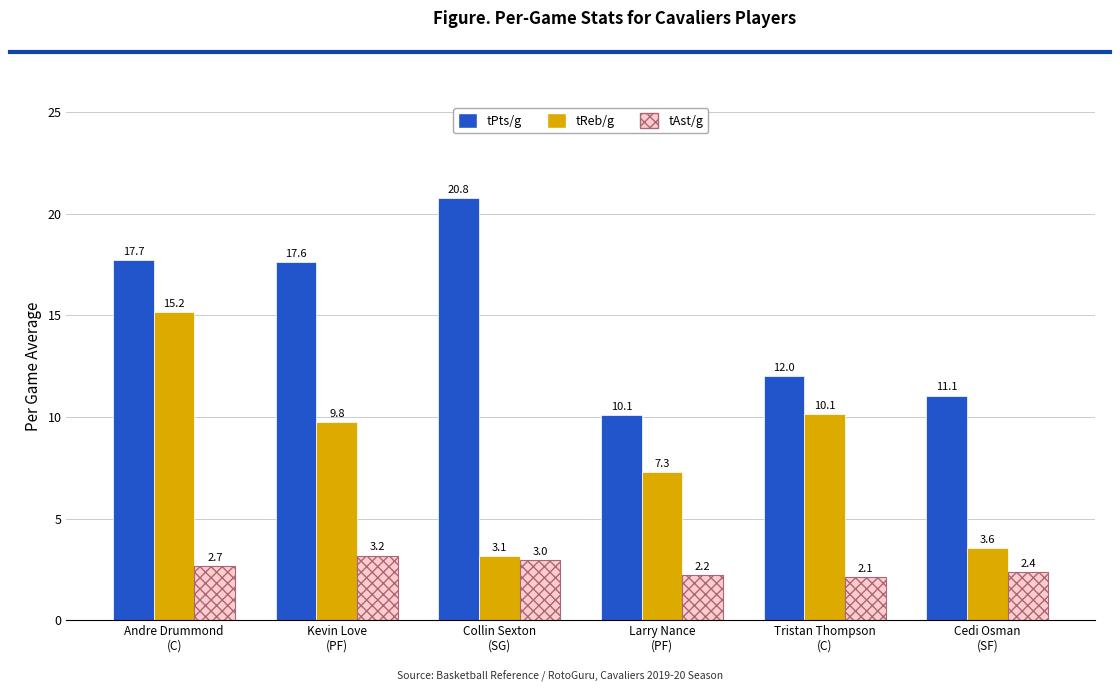

Count the number of categories in the chart.

6